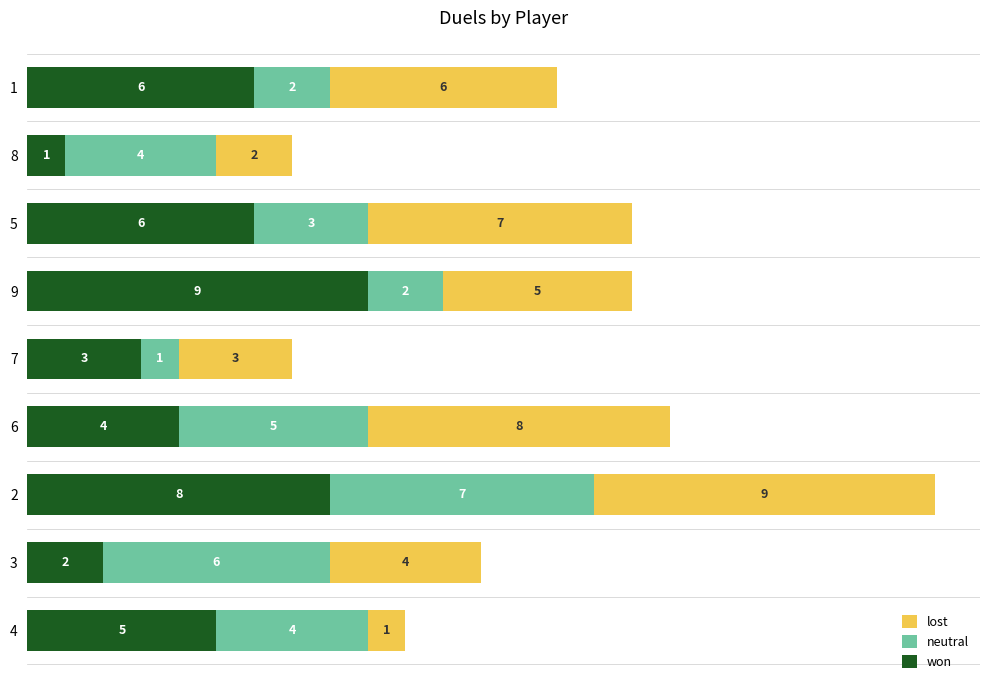

What is the sum of the won values at 8 and 6?

5